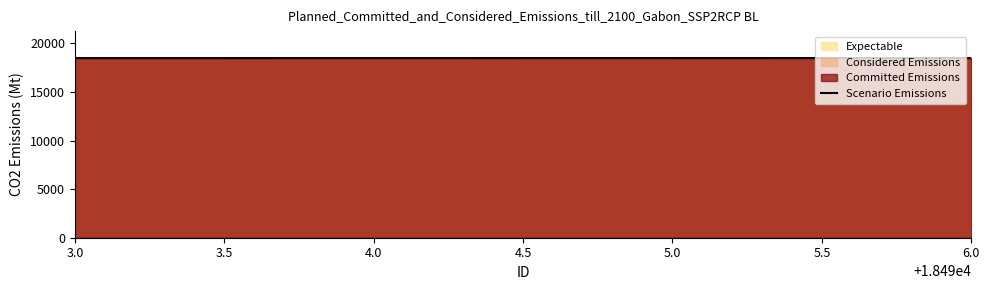

What is the sum of all values?

73978